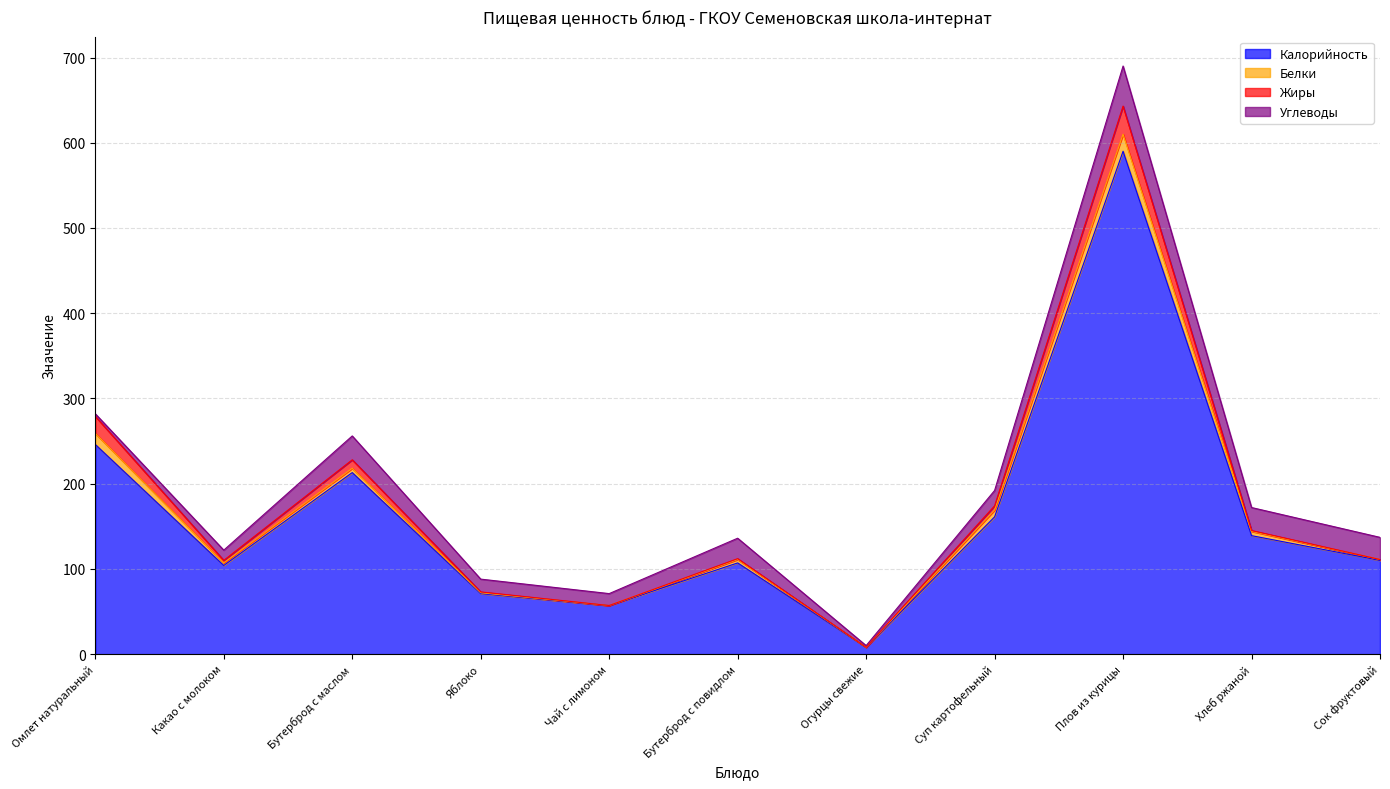

Which series has the largest total across all categories?

Калорийность